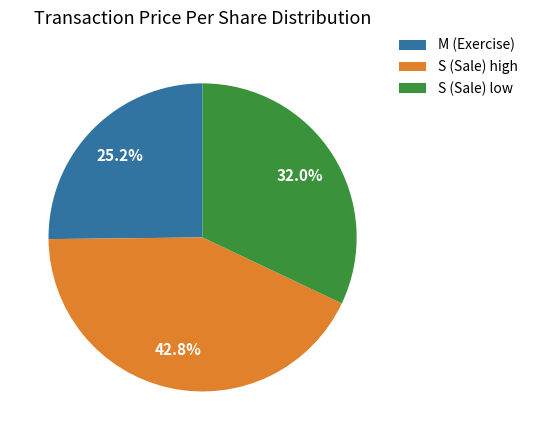

Rank the categories by value from lowest to highest.

M (Exercise), S (Sale) low, S (Sale) high